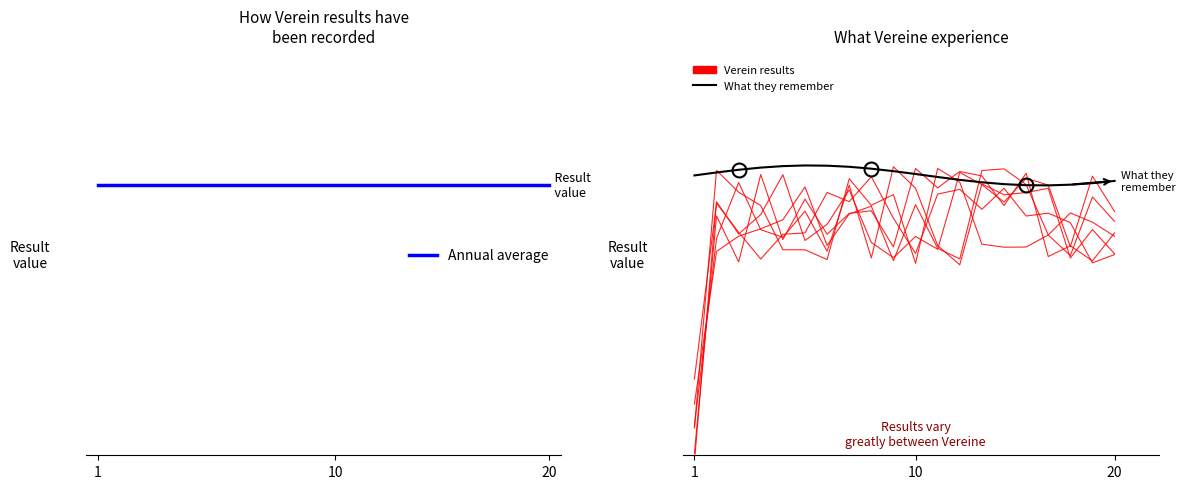

At how many categories does at least one series exceed 0?

19